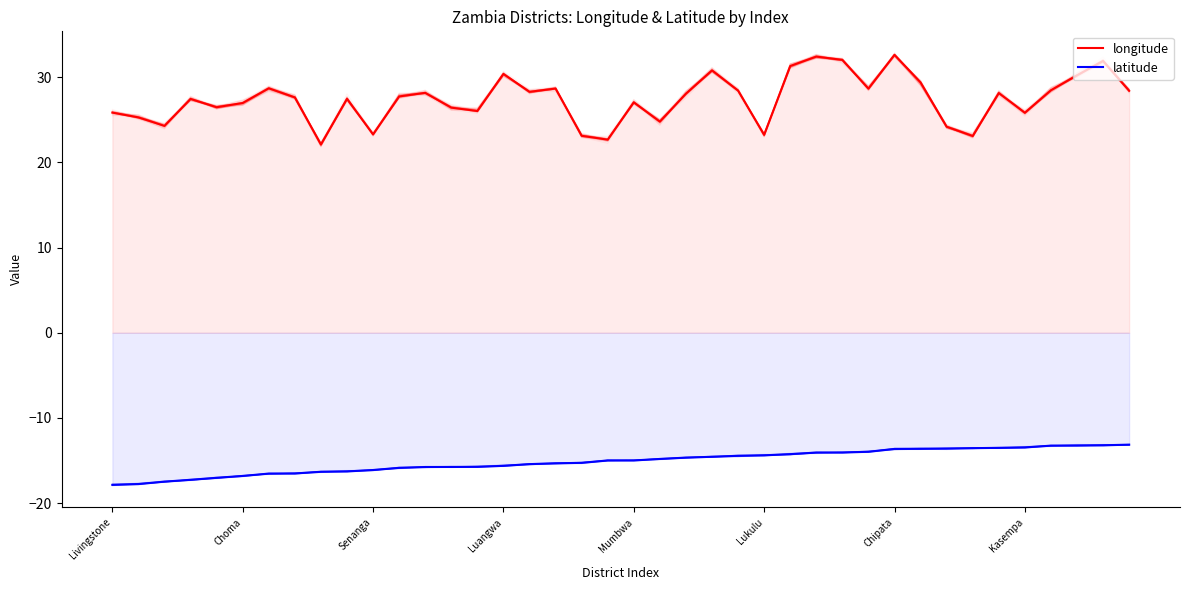

What is the sum of all latitude values?

-604.1